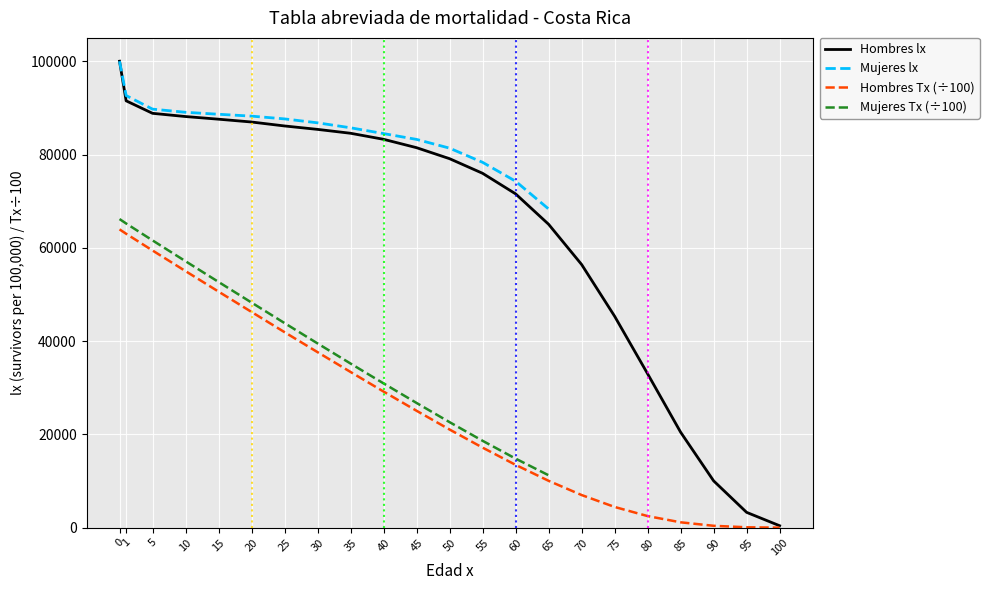

True or false: Hombres lx and Hombres Tx intersect in this chart.

False